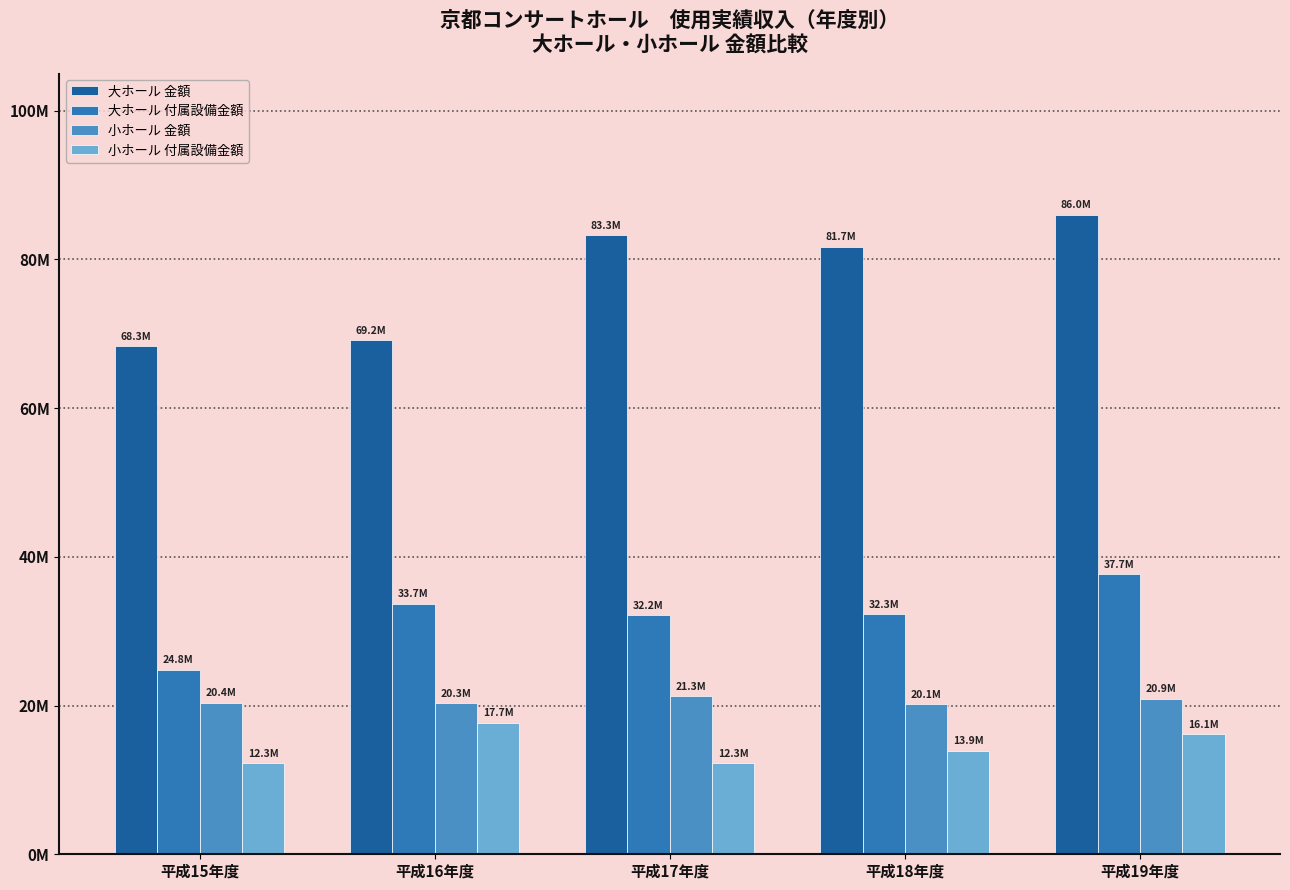

At 平成15年度, list the series in order from smallest to largest.

小ホール 付属設備金額, 小ホール 金額, 大ホール 付属設備金額, 大ホール 金額